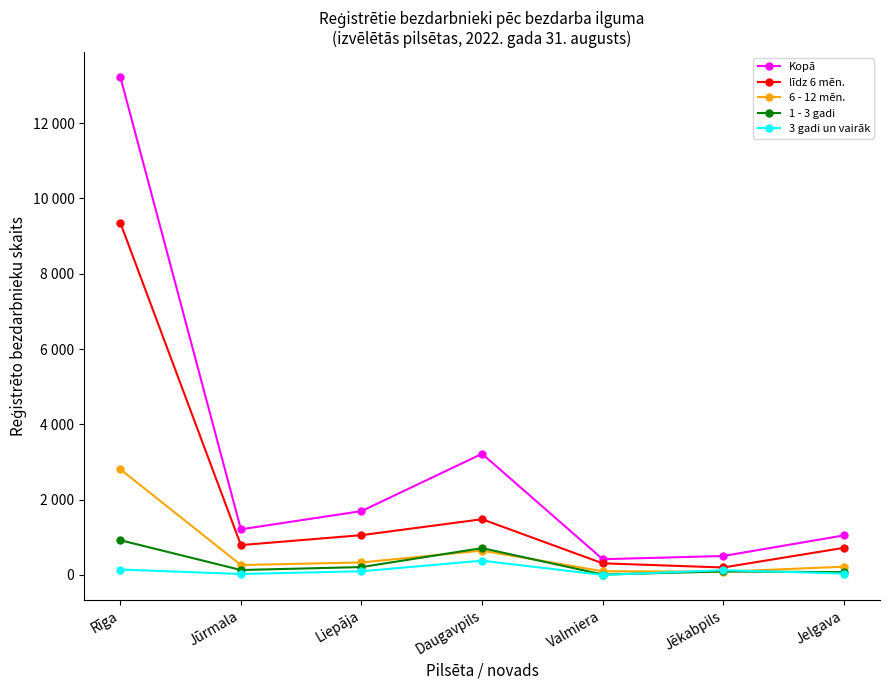

Which series has the largest total across all categories?

Kopā